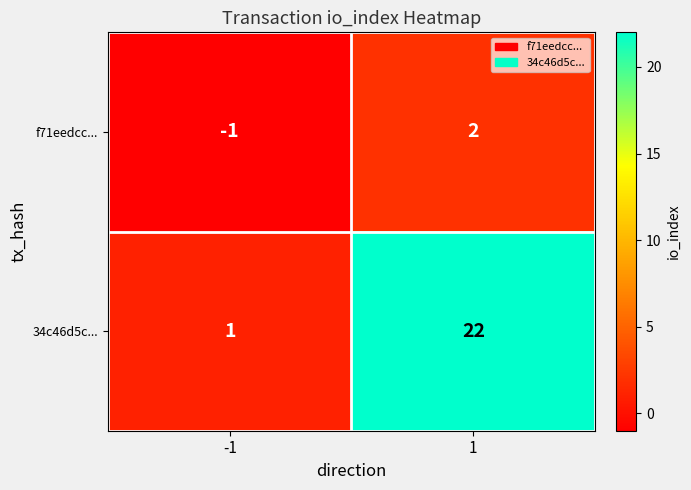

At which category is the sum across all series the highest?

1